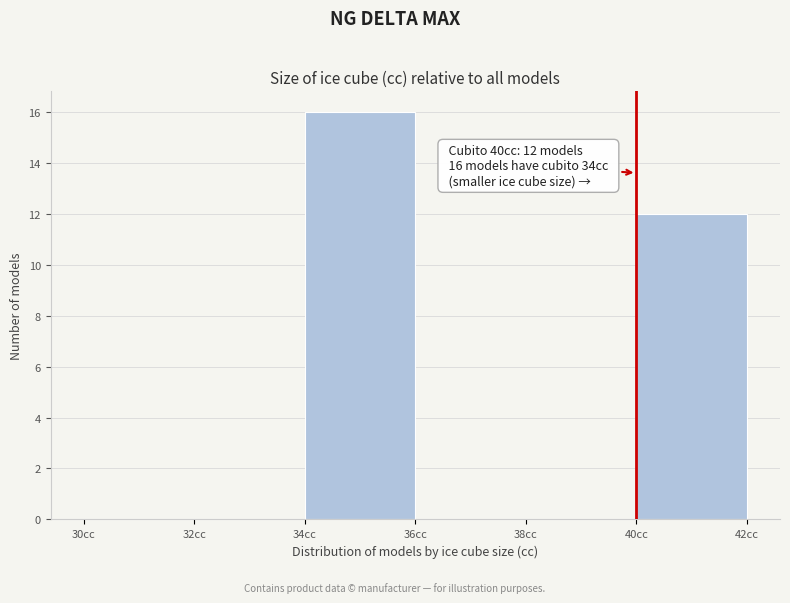

Over which range of the x-axis is the bar tallest?

34 to 36